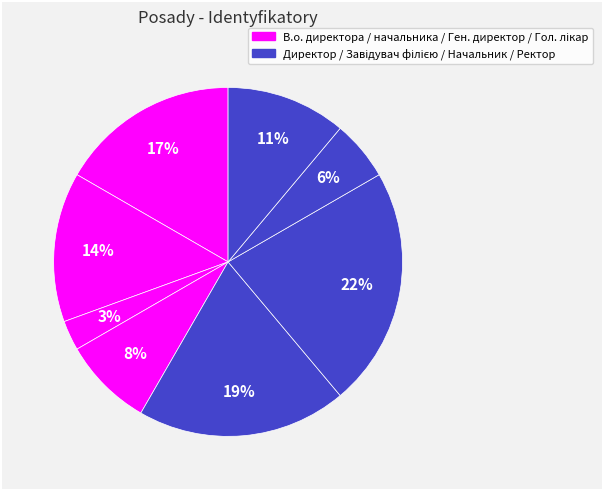

Is there any slice that represents more than half of the pie?

No